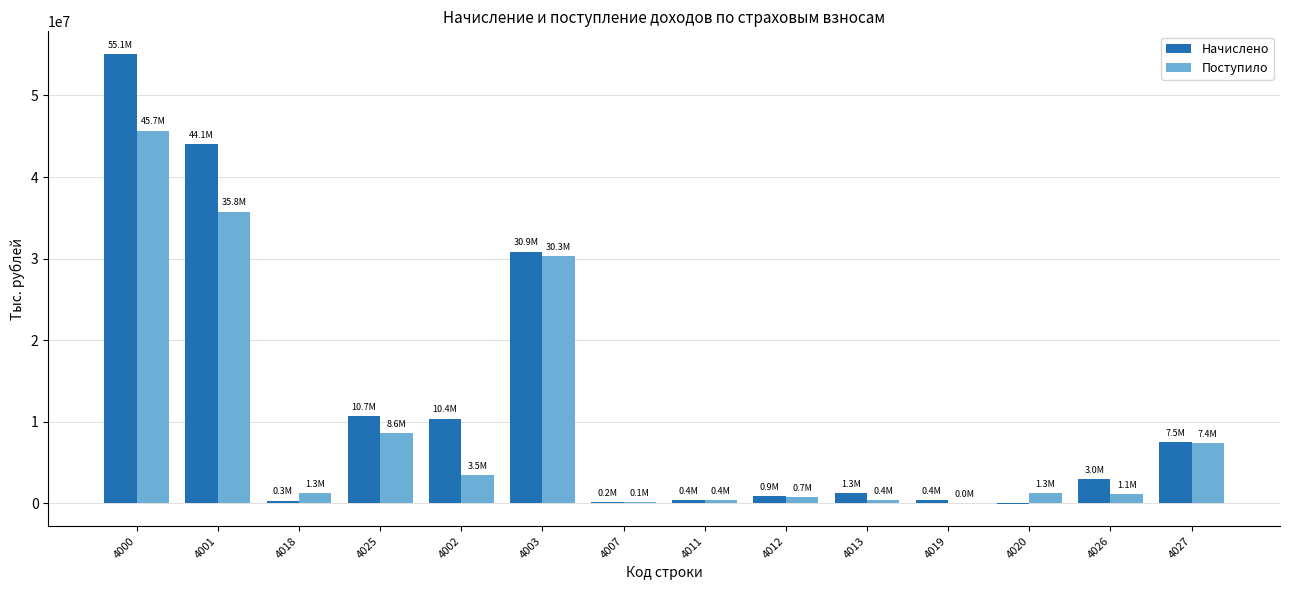

Which series has the largest total across all categories?

Начислено